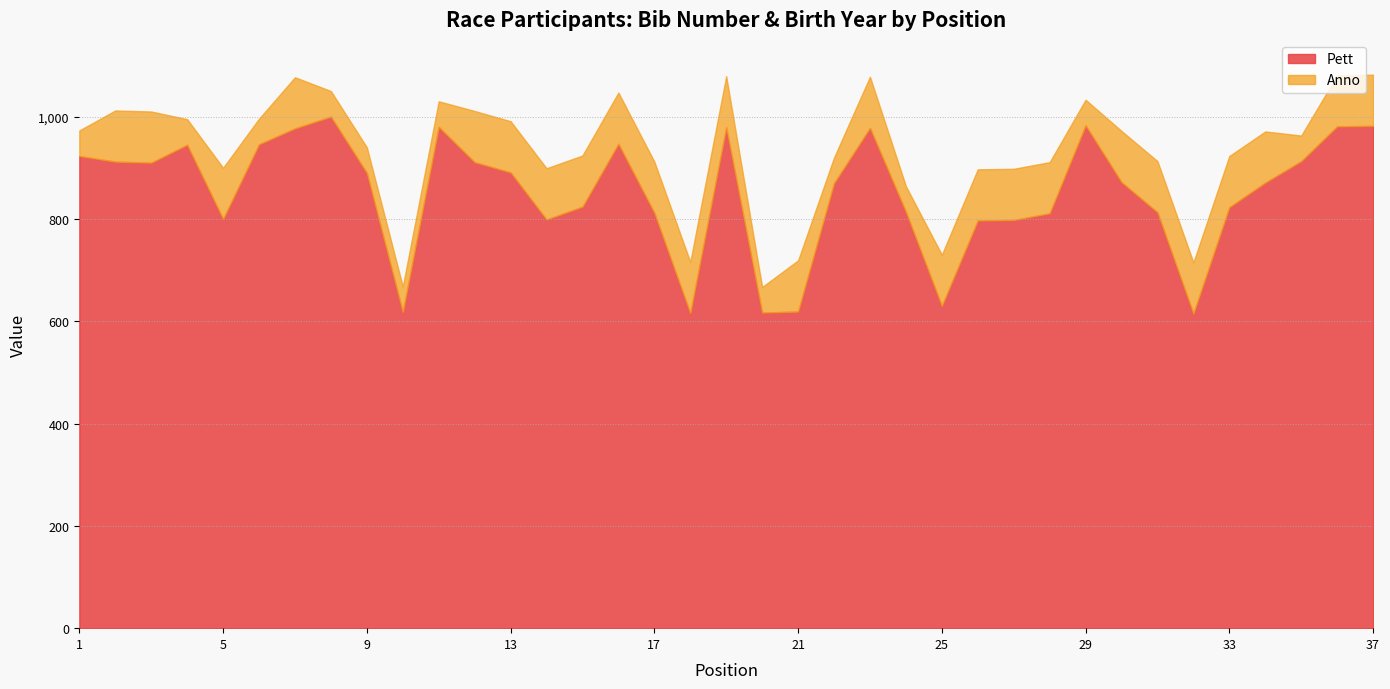

What is the difference between the maximum and minimum values in the Pett series?

385